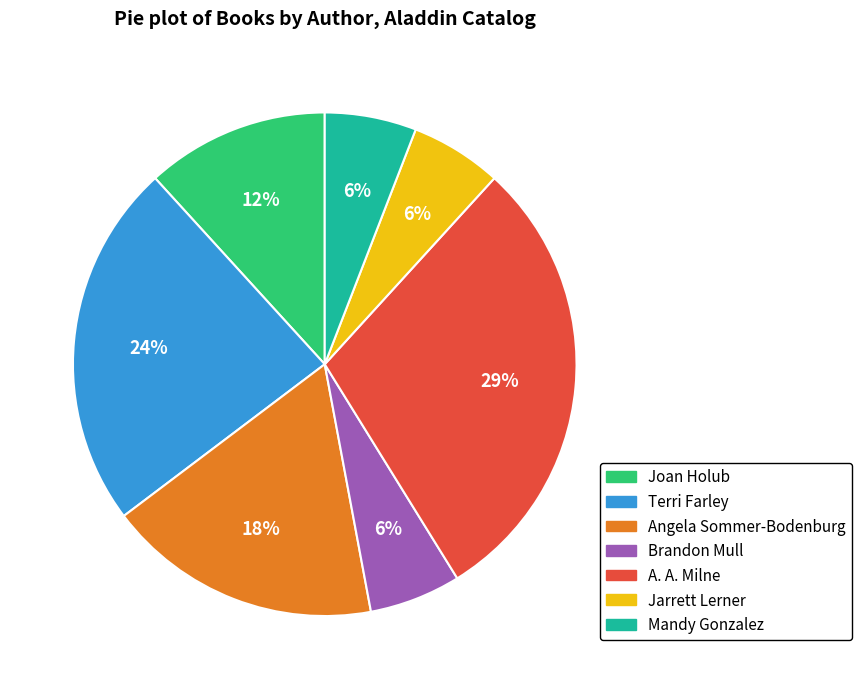

Approximately how many times larger is the value at Joan Holub compared to Terri Farley?

0.5